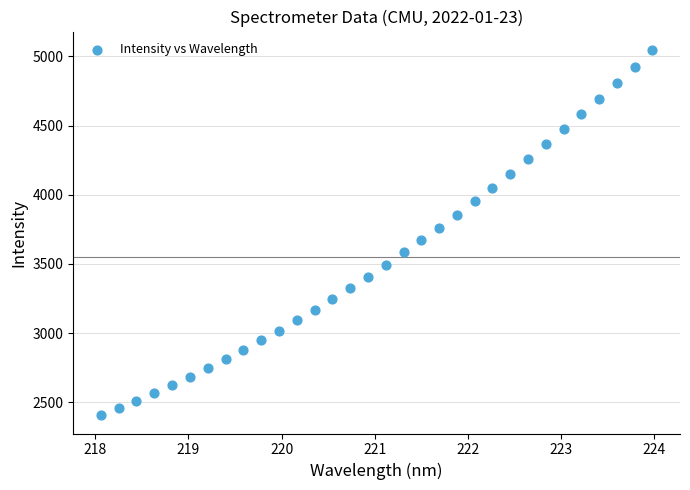

What is the range of X values (max minus min)?

5.9